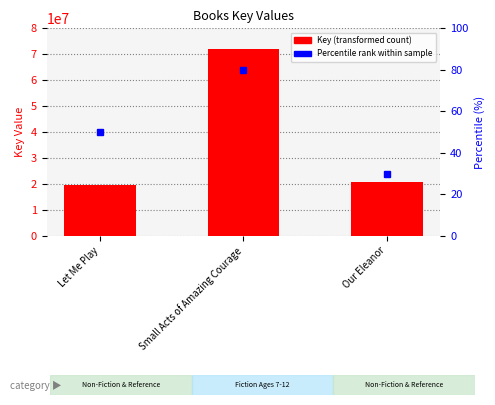

What is the label of the 3rd bar from the right?

Let Me Play